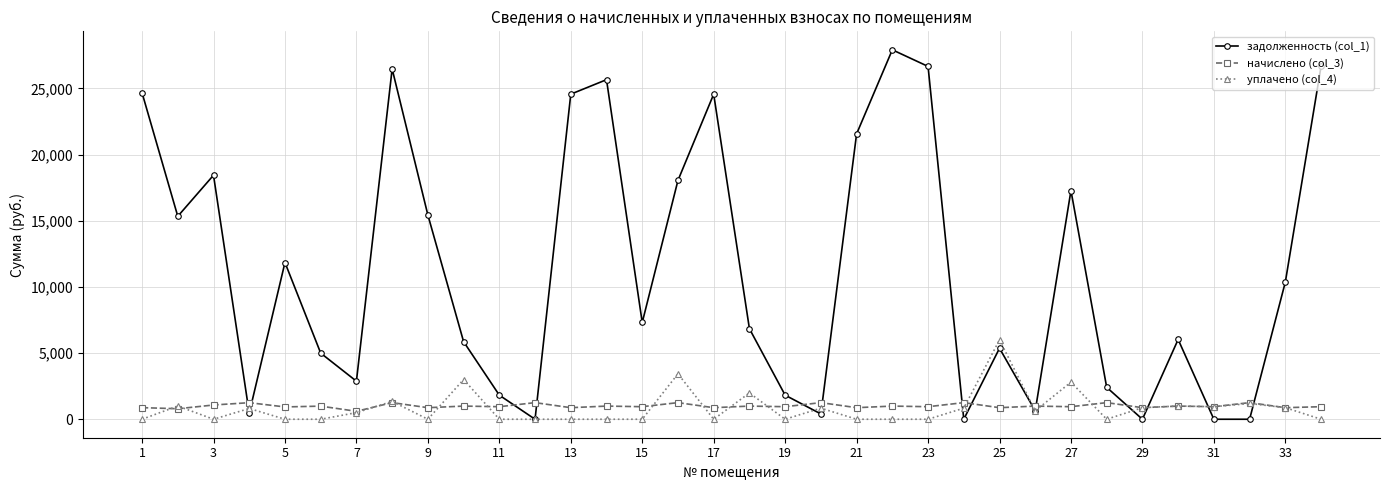

Rank the series by their maximum value, from lowest to highest.

начислено (col_3), уплачено (col_4), задолженность (col_1)